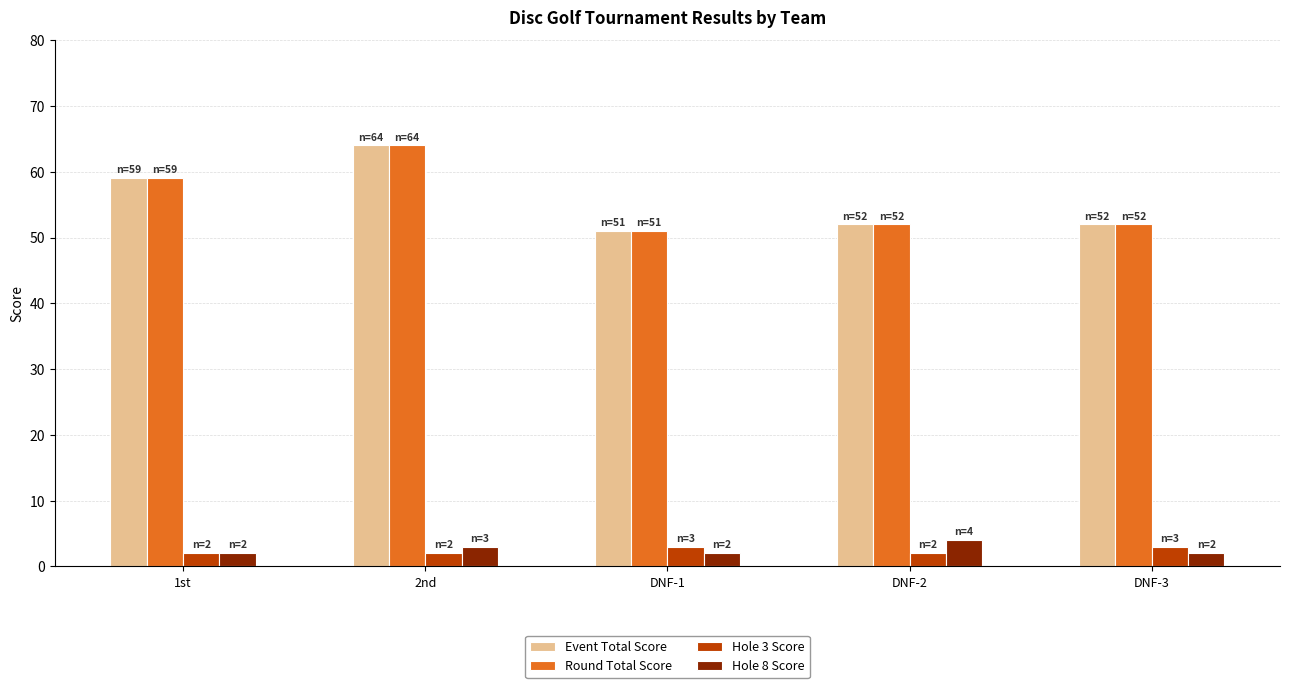

What is the sum of all Event Total Score values?

278